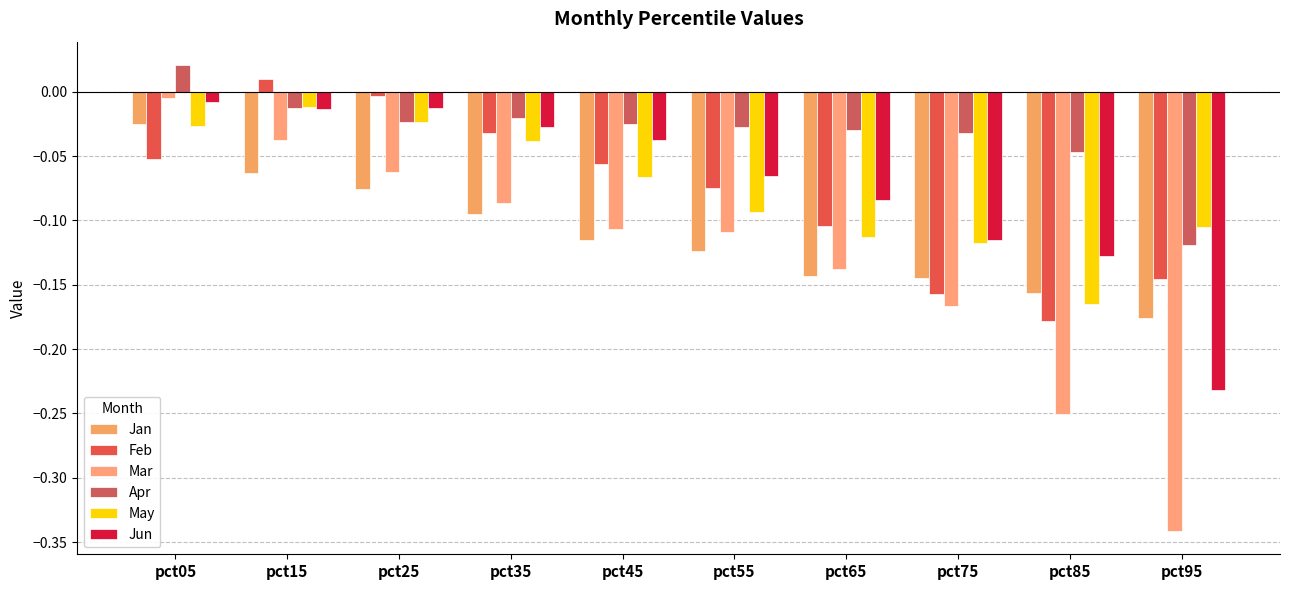

At which label is Jun closest to 0?

pct05